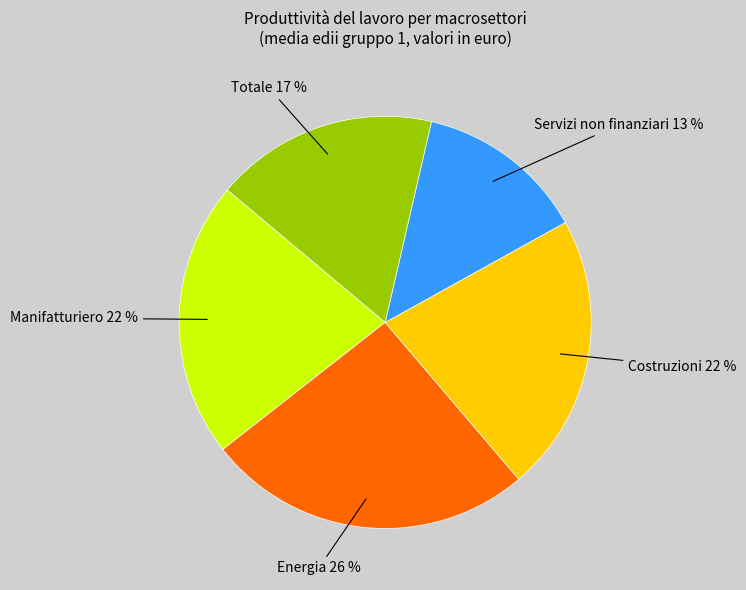

Is there a majority slice in this chart?

No